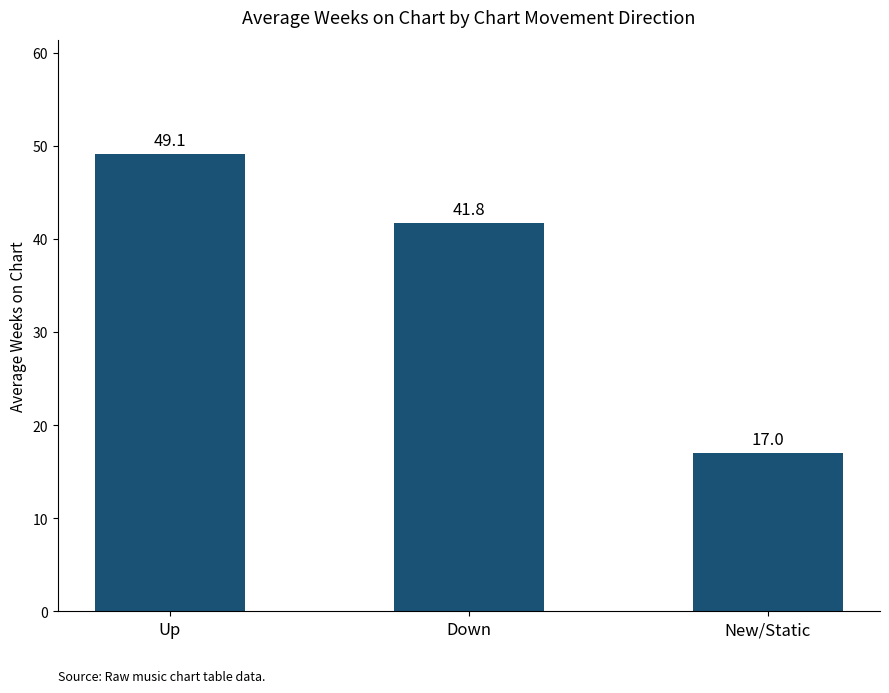

Are the bars grouped side by side (vs. stacked)?

No